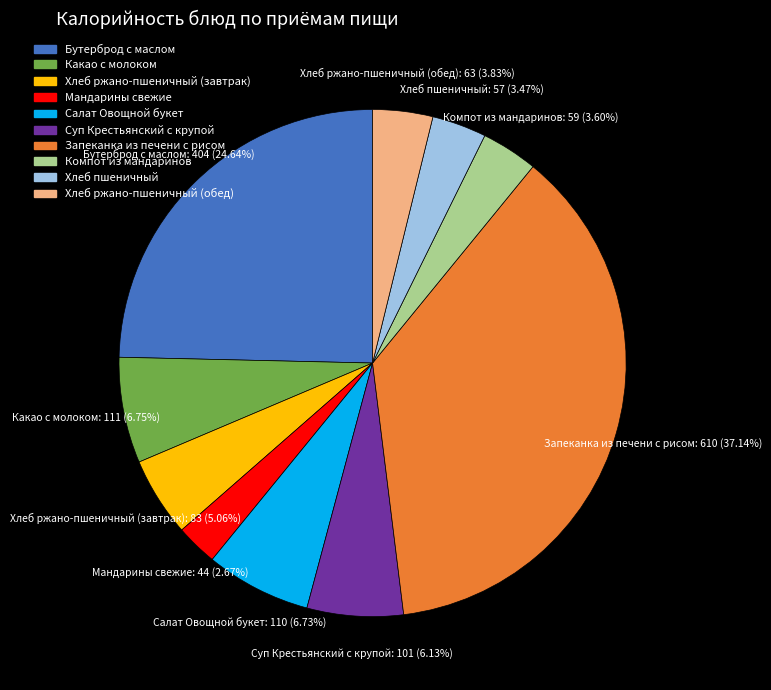

Count the number of slices in the pie.

10